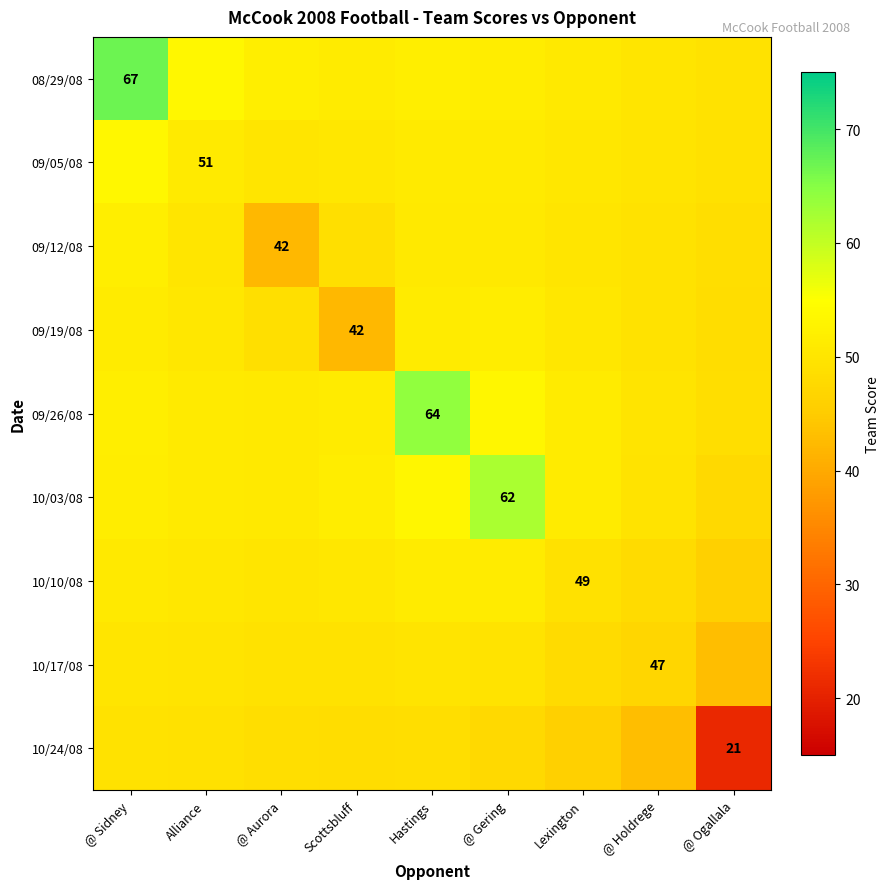

What is the difference between the 10/24/08 values at Alliance and @ Gering?

1.3